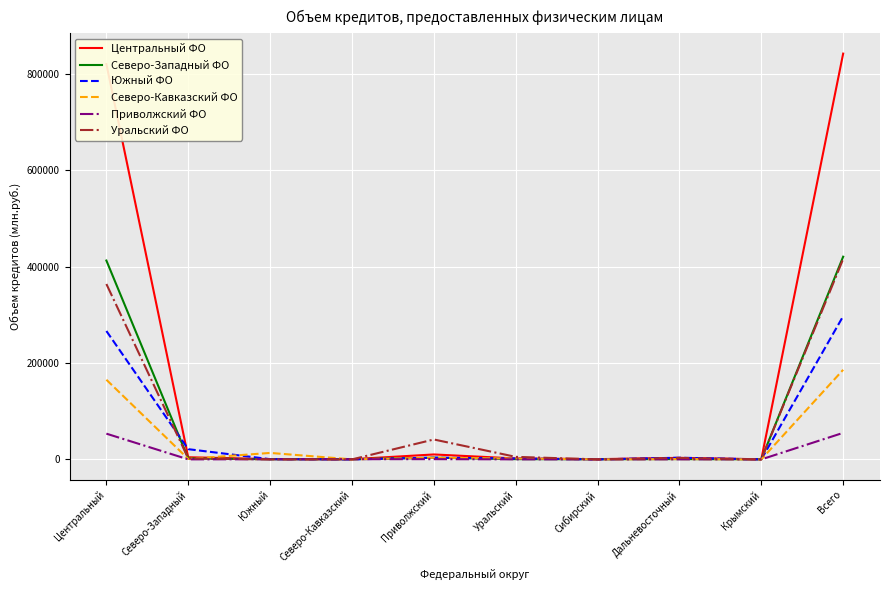

Which series has the widest spread of values?

Центральный ФО